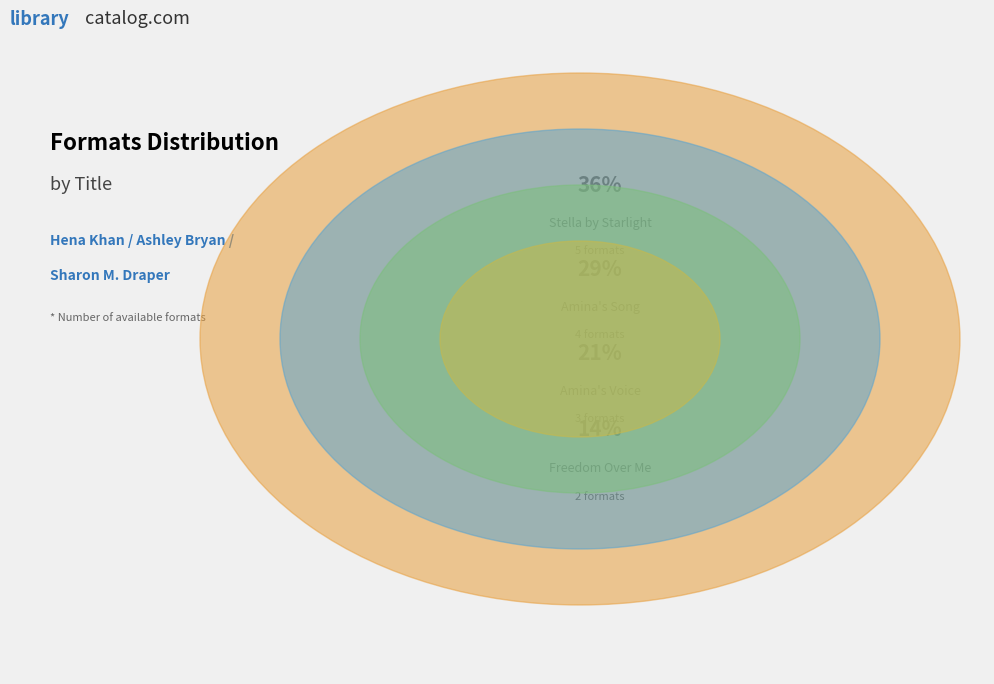

What portion of the pie excludes Freedom Over Me?

85.7%